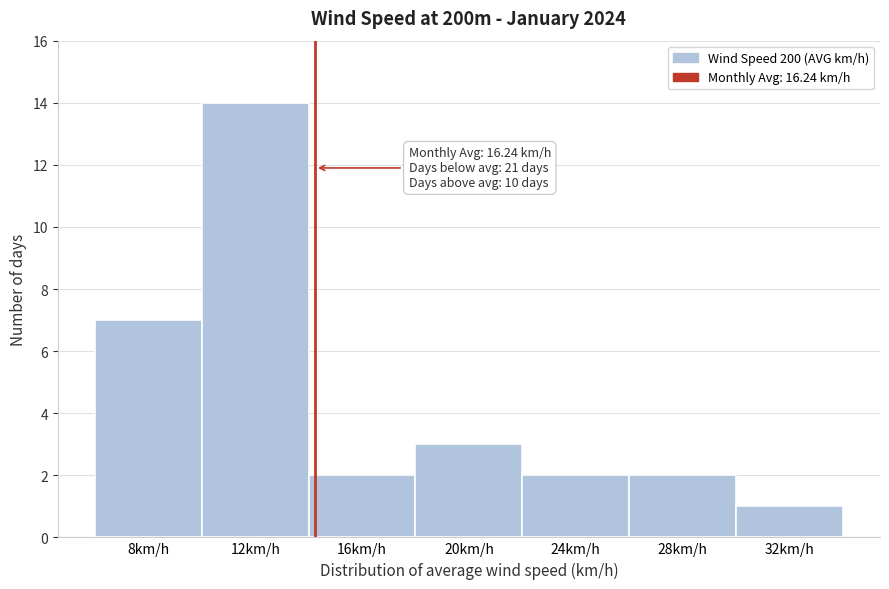

Reading left to right, extract all data points from this chart.

7	14	2	3	2	2	1